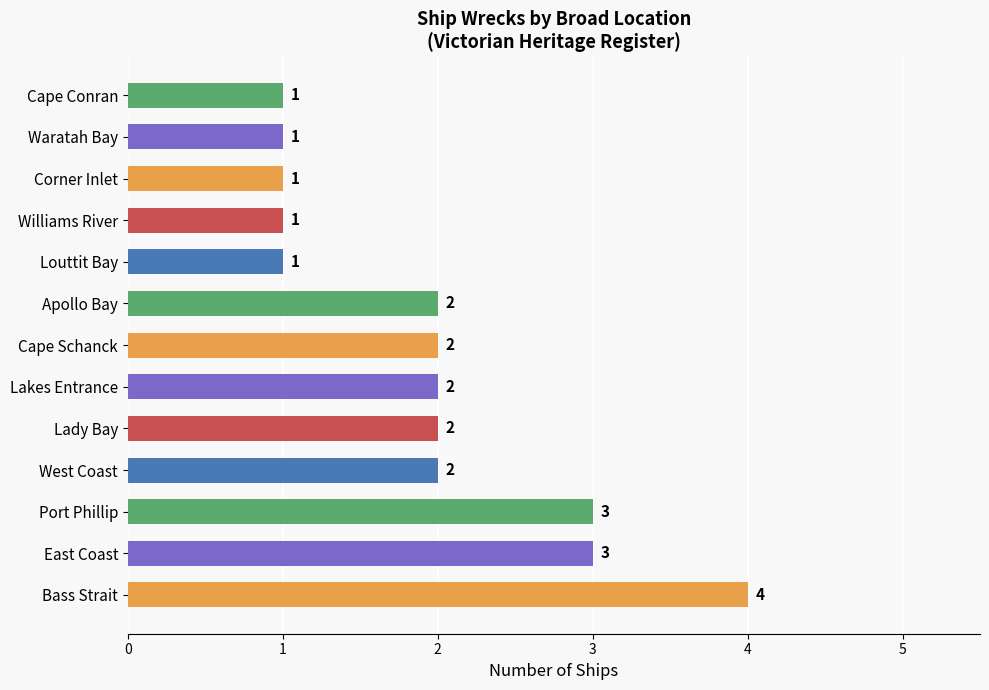

Is it true that the value at Williams River is 2?

False